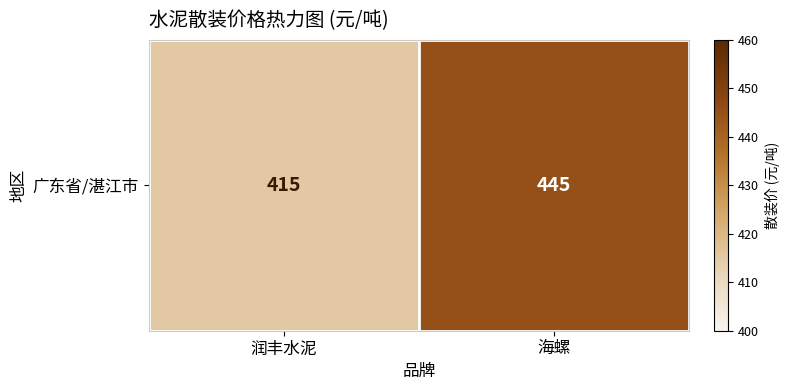

Reading right to left, transcribe all the data shown in this chart.

海螺=445	润丰水泥=415